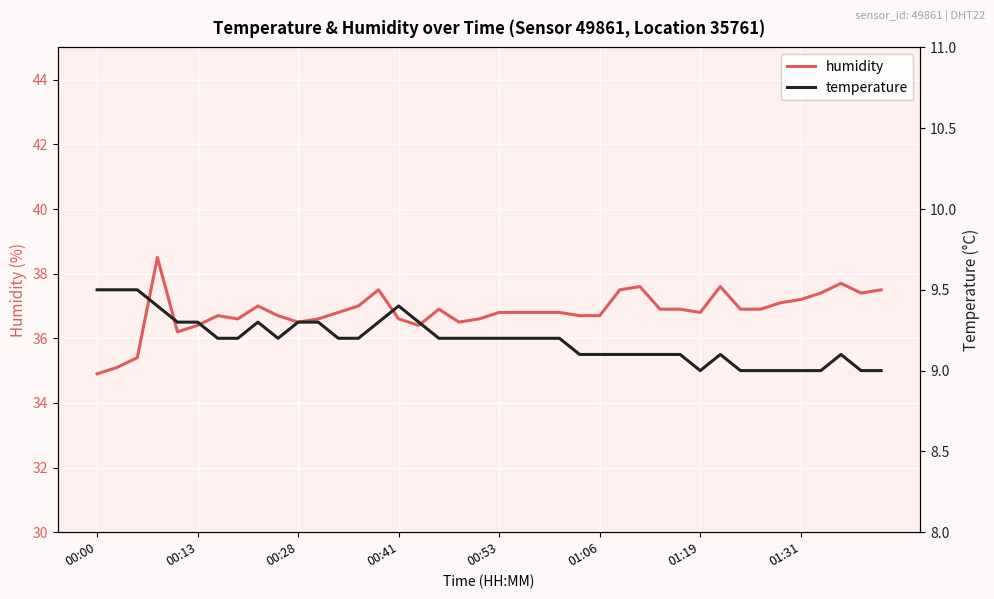

Between 00:00 and 14, which series saw the biggest shift?

humidity